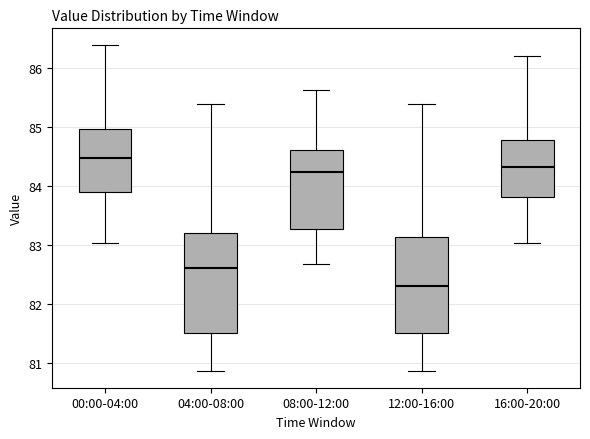

Reading left to right, read every box against the y-axis: the position of its median line, the range the box covers, and the ends of its whiskers. The values are not printed on the chart, so give them approximately, as read against the axis.

00:00-04:00: median 84.5, box 83.9 to 85.0, whiskers 83.0 to 86.4
04:00-08:00: median 82.6, box 81.5 to 83.2, whiskers 80.9 to 85.4
08:00-12:00: median 84.2, box 83.3 to 84.6, whiskers 82.7 to 85.6
12:00-16:00: median 82.3, box 81.5 to 83.1, whiskers 80.9 to 85.4
16:00-20:00: median 84.3, box 83.8 to 84.8, whiskers 83.0 to 86.2